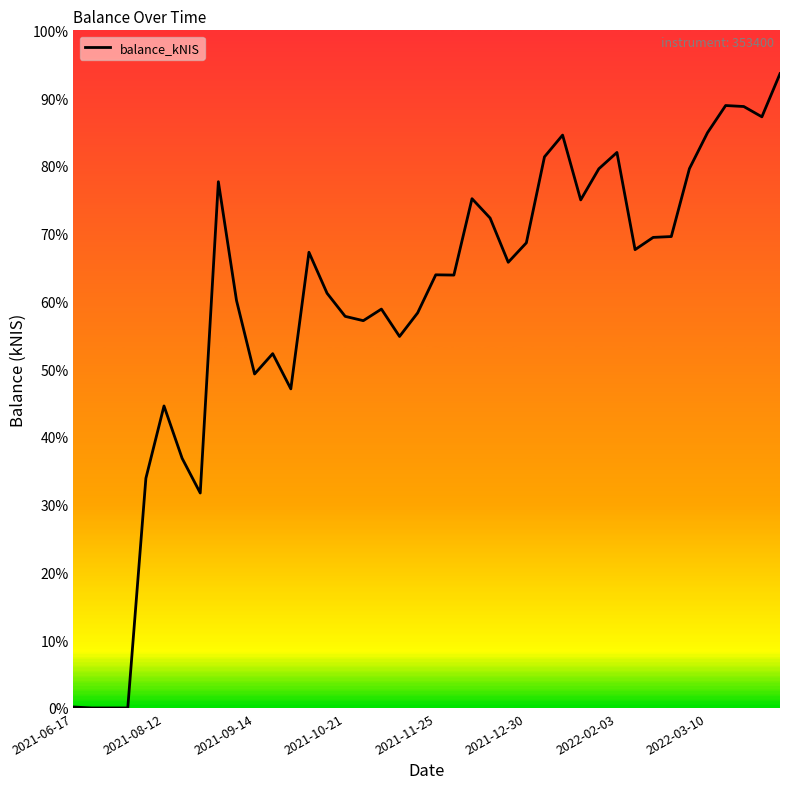

At which label does the data first exceed 23019?

8